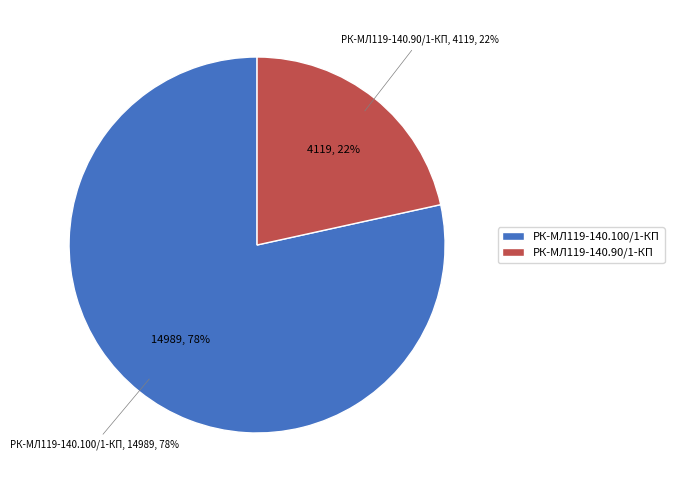

Count the number of slices in the pie.

2